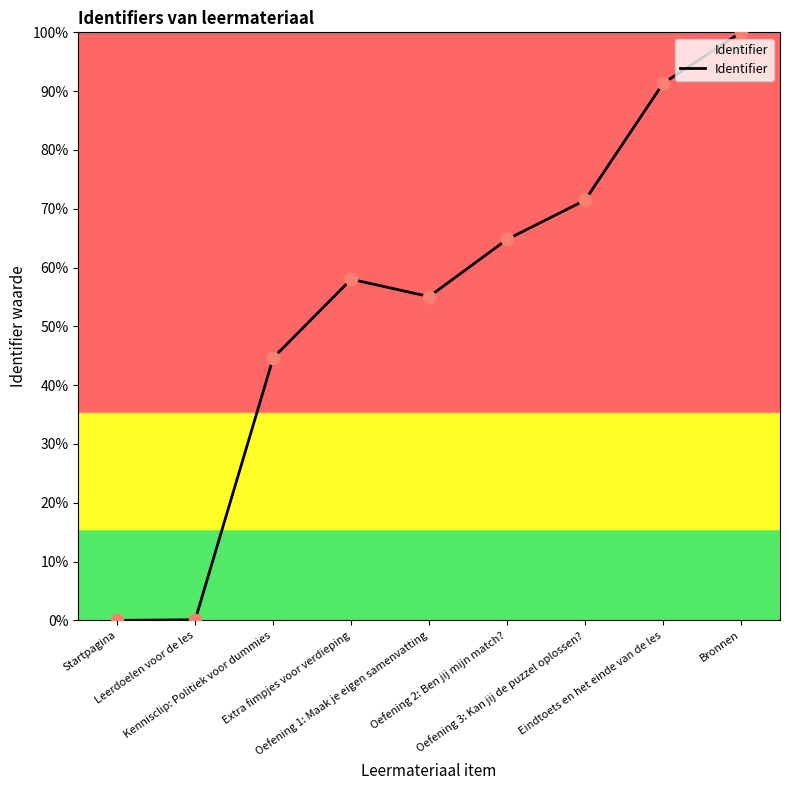

What is the change in value from Startpagina to Oefening 2: Ben jij mijn match??

+64.8